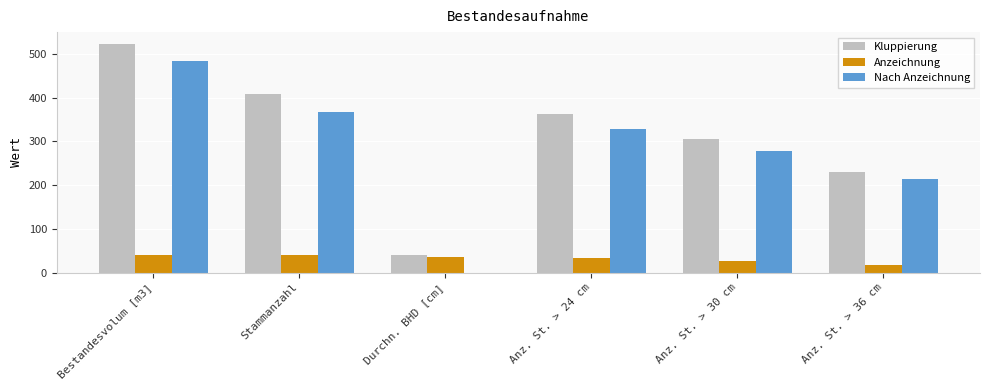

What is the sum of the Nach Anzeichnung values at Anz. St. > 36 cm and Stammanzahl?

580.0